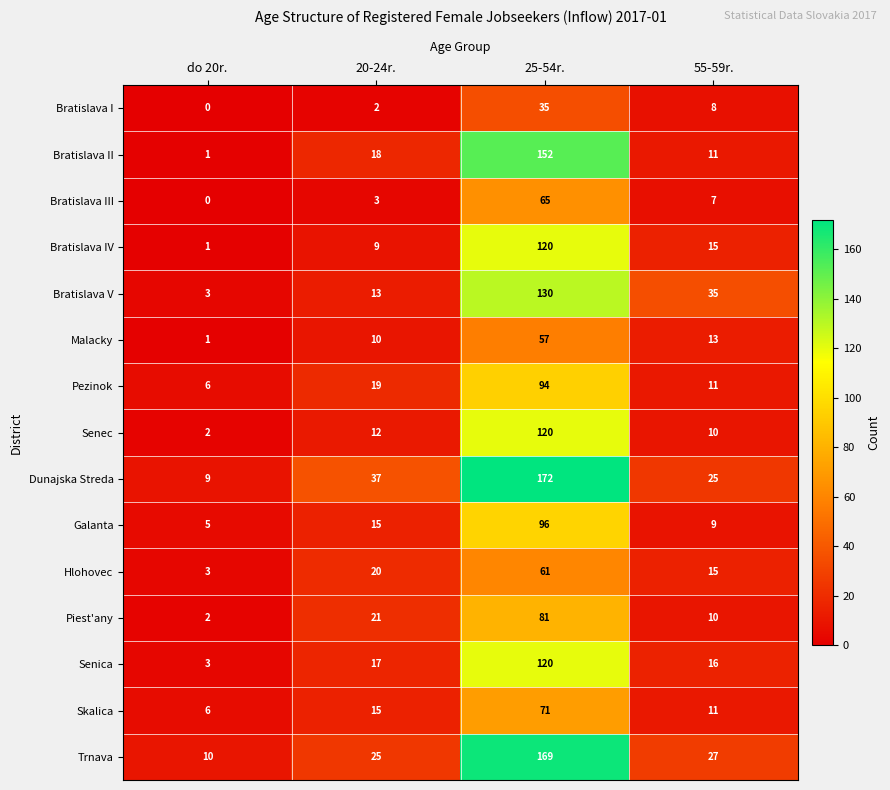

What is the sum of the Galanta values at 55-59r. and 20-24r.?

24